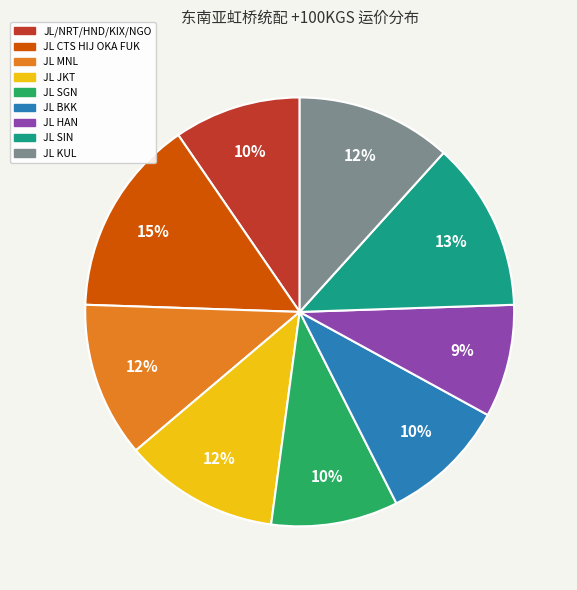

Which has a higher value, JL SGN or JL SIN?

JL SIN